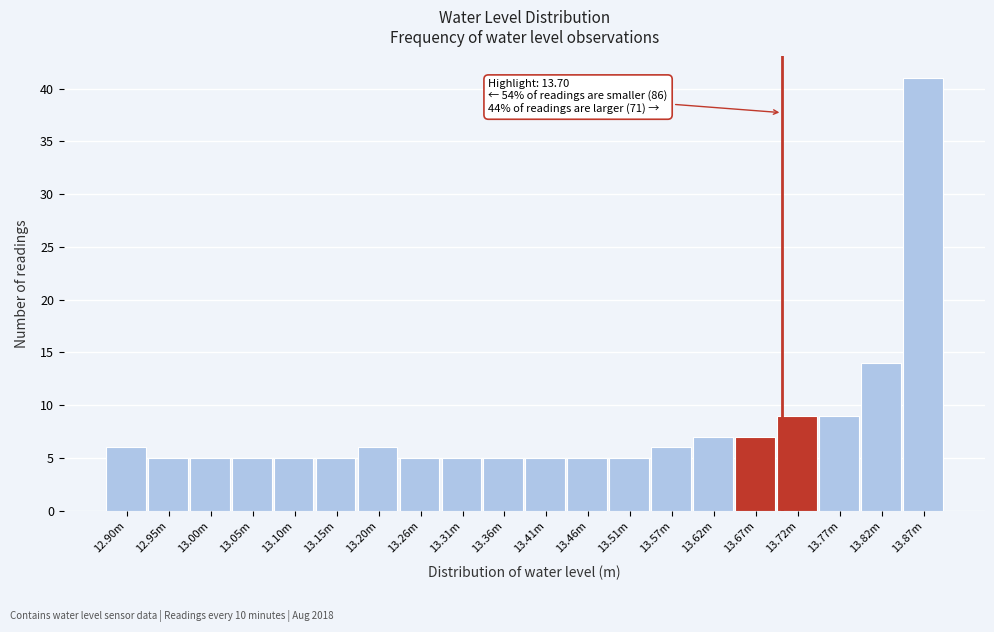

Reading right to left, extract all data points from this chart.

41	14	9	9	7	7	6	5	5	5	5	5	5	6	5	5	5	5	5	6